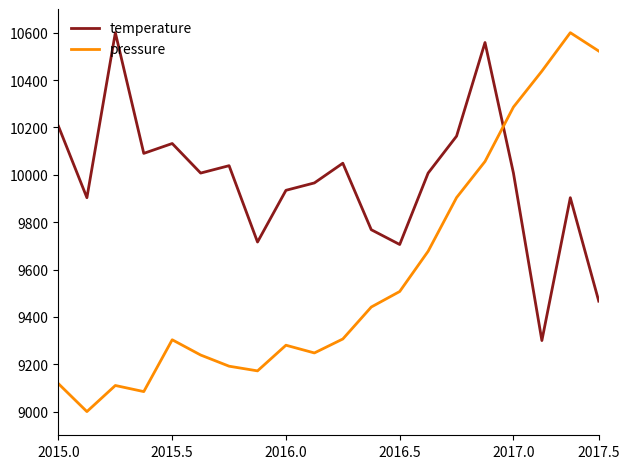

Which series has the largest range (max minus min)?

pressure